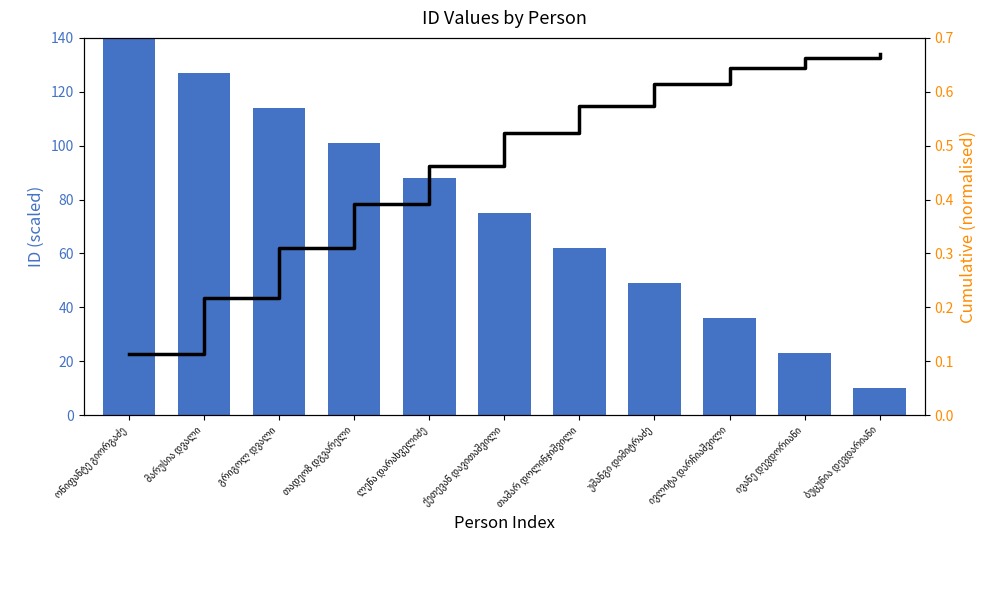

True or false: id has a value of 127.0 at მარუსია დვალი.

True